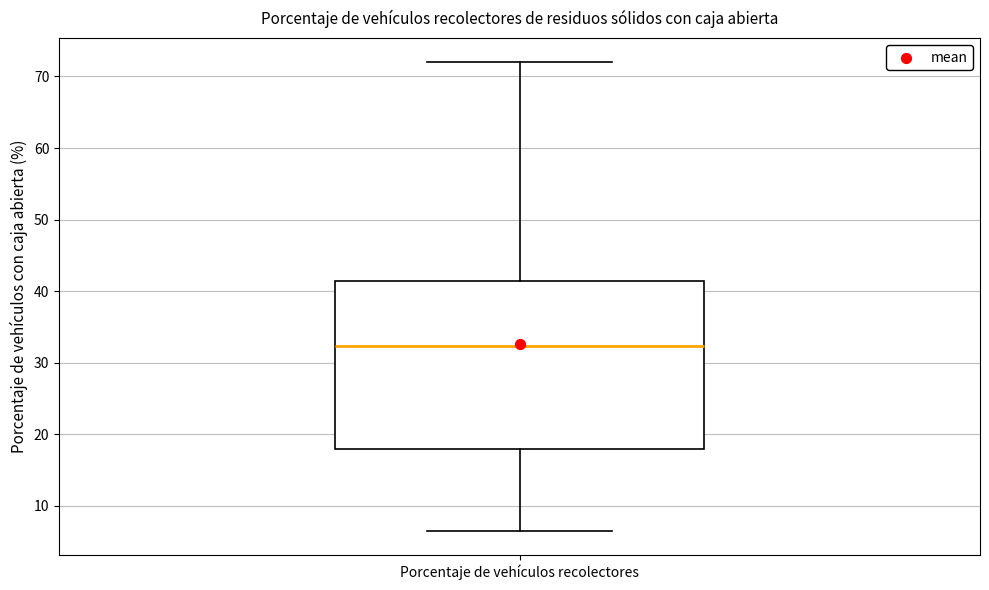

Transcribe this box plot: give where the median line is, the range the box spans, and where the two whiskers end, as read against the y-axis. The values are not printed on the chart, so give them approximately, as read against the axis.

median 32, box 18 to 41, whiskers 6 to 72